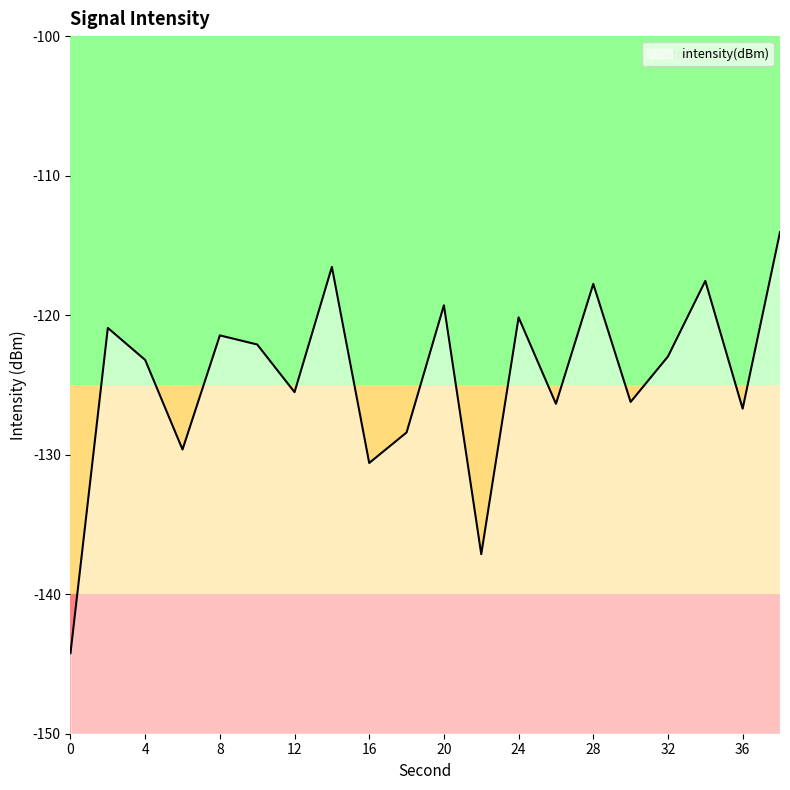

The chart shows a value of -126.7 at 36. True or false?

True